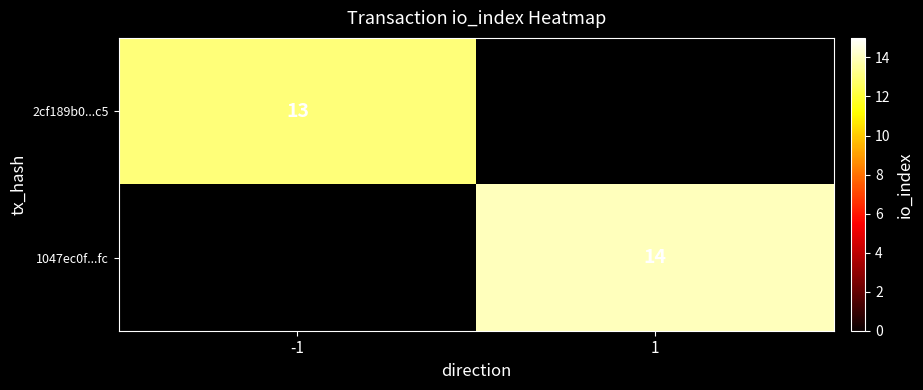

Is it true that 1047ec0f...fc equals 24.9 at 1?

False